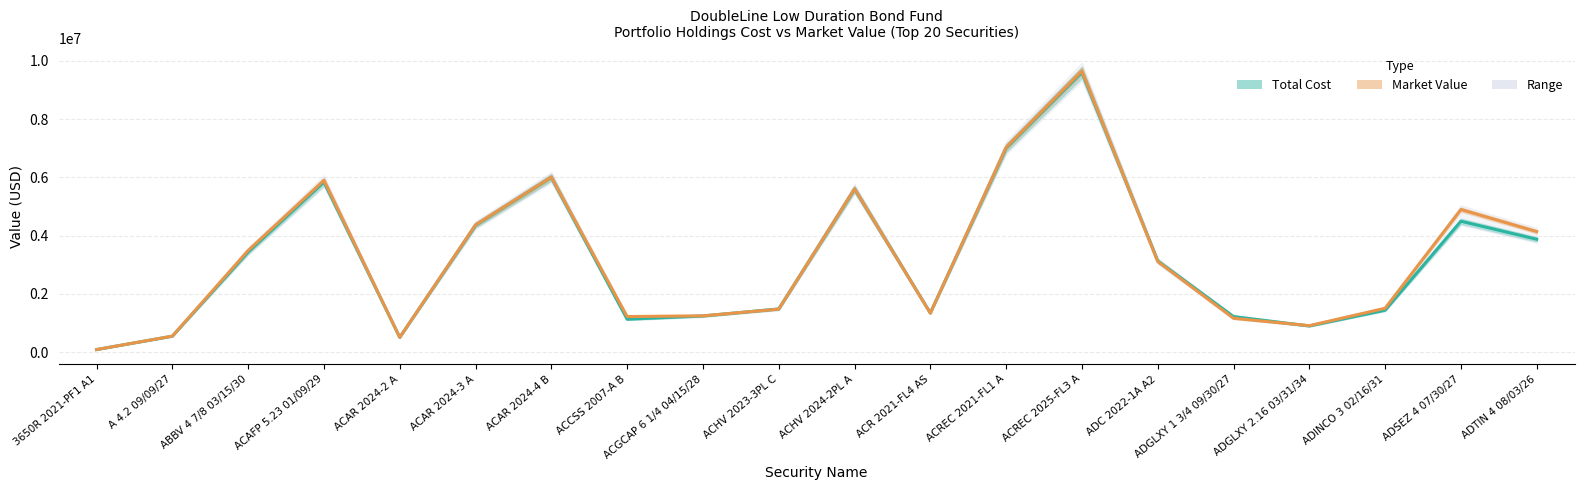

What is the value of the Market Value point at the 14th from the left?

9652592.0